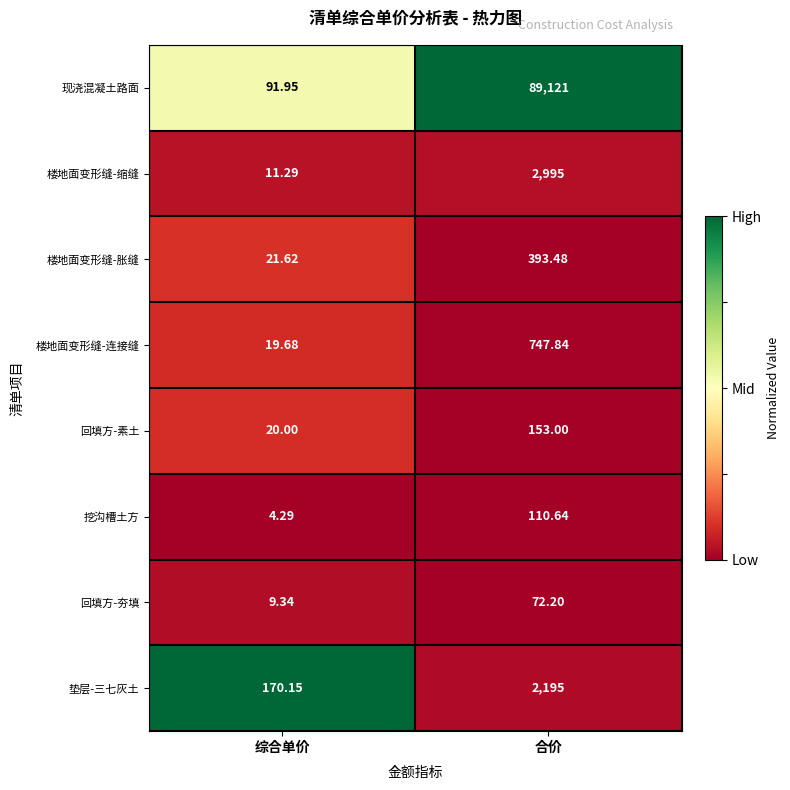

Where is 垫层-三七灰土 nearest to the value 1182?

综合单价